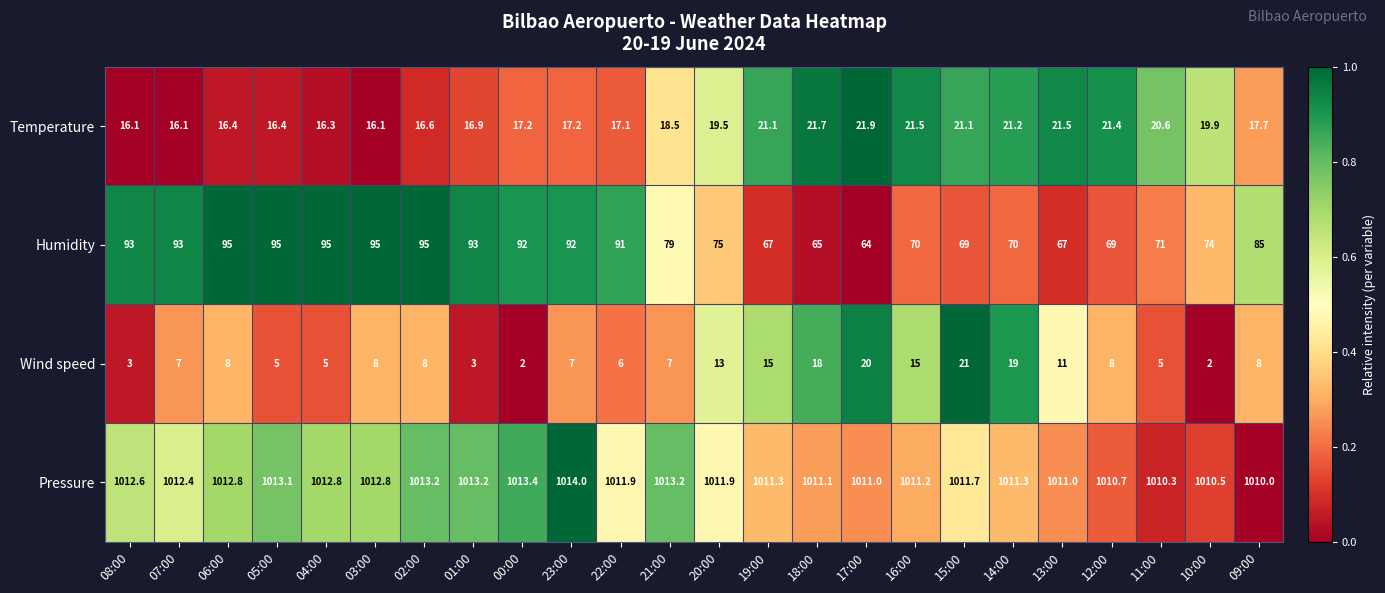

Rank the series at 02:00 from lowest to highest value.

Wind speed, Temperature, Humidity, Pressure